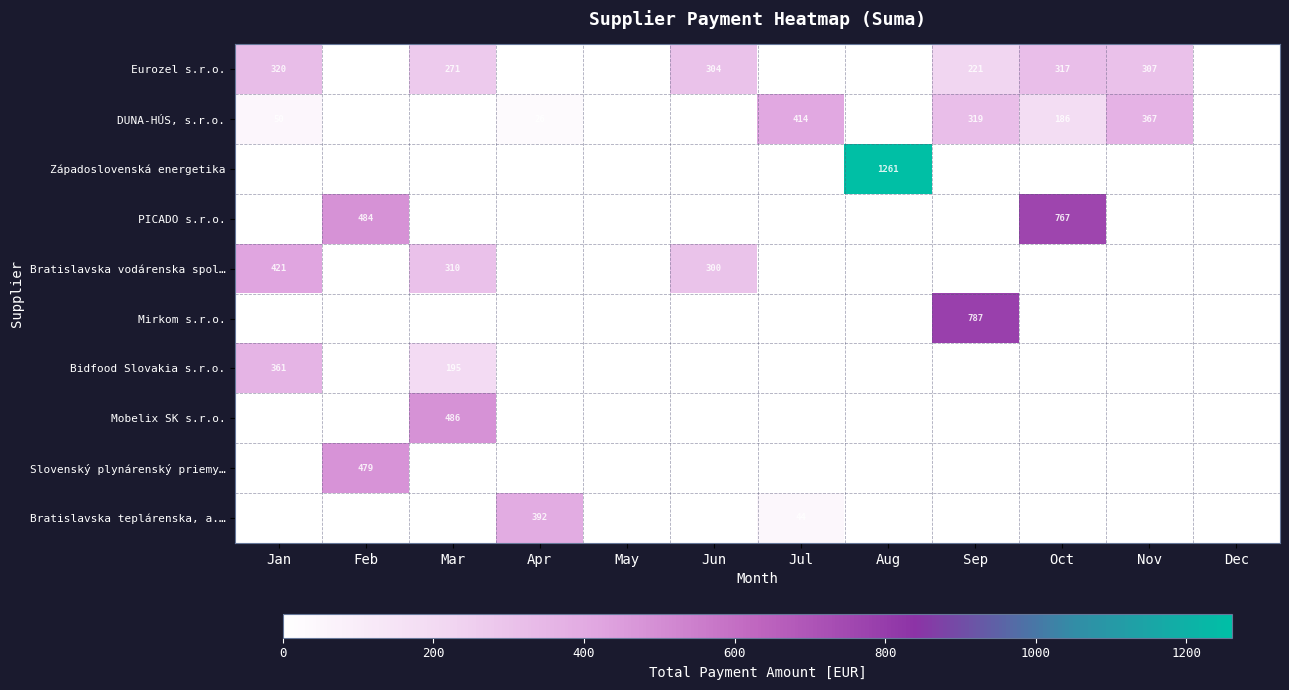

The value of Eurozel s.r.o. at Mar is 408. True or false?

False